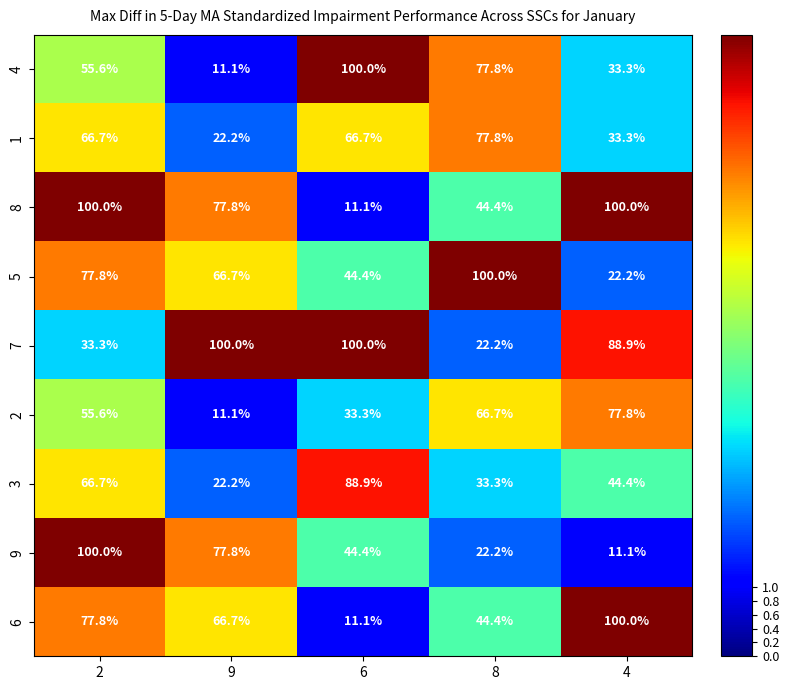

How many values in the 4 series exceed 55?

3